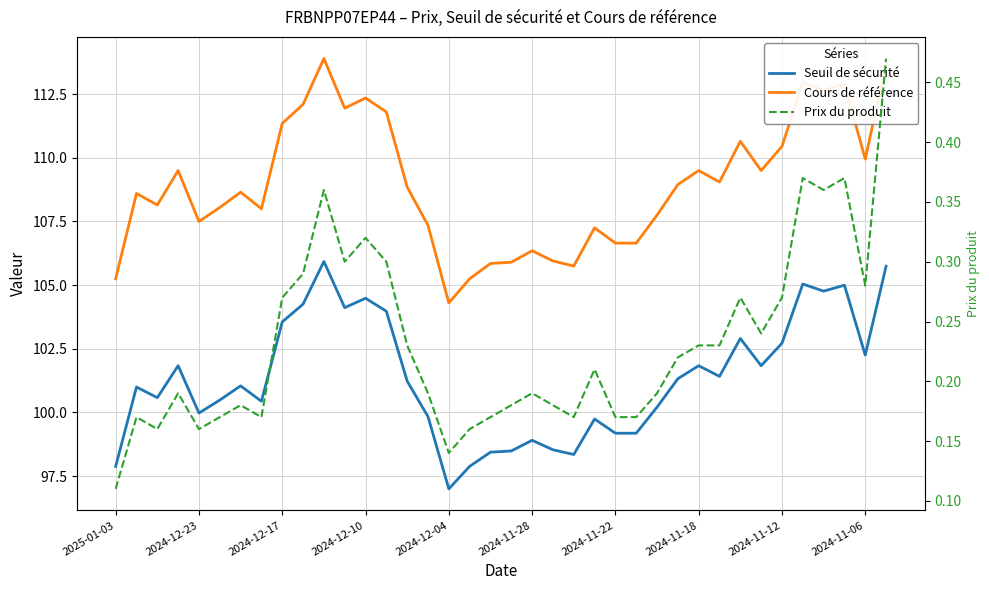

How many lines are shown in the chart?

3